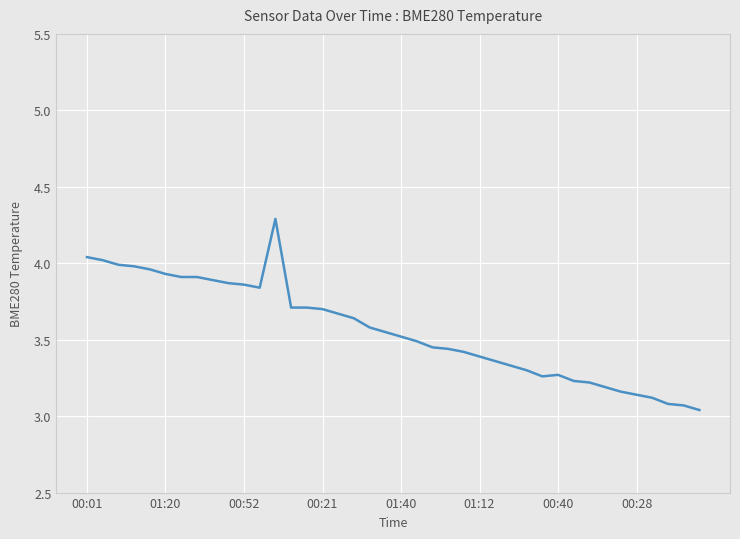

What is the greatest value displayed?

4.3